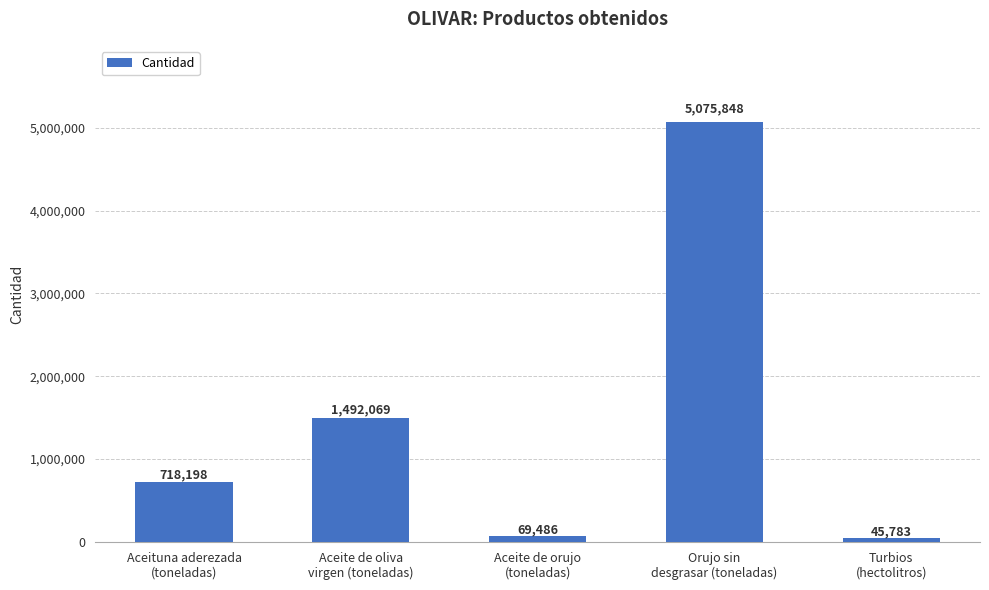

Reading left to right, transcribe all the data shown in this chart.

718198	1492069	69486	5075848	45783